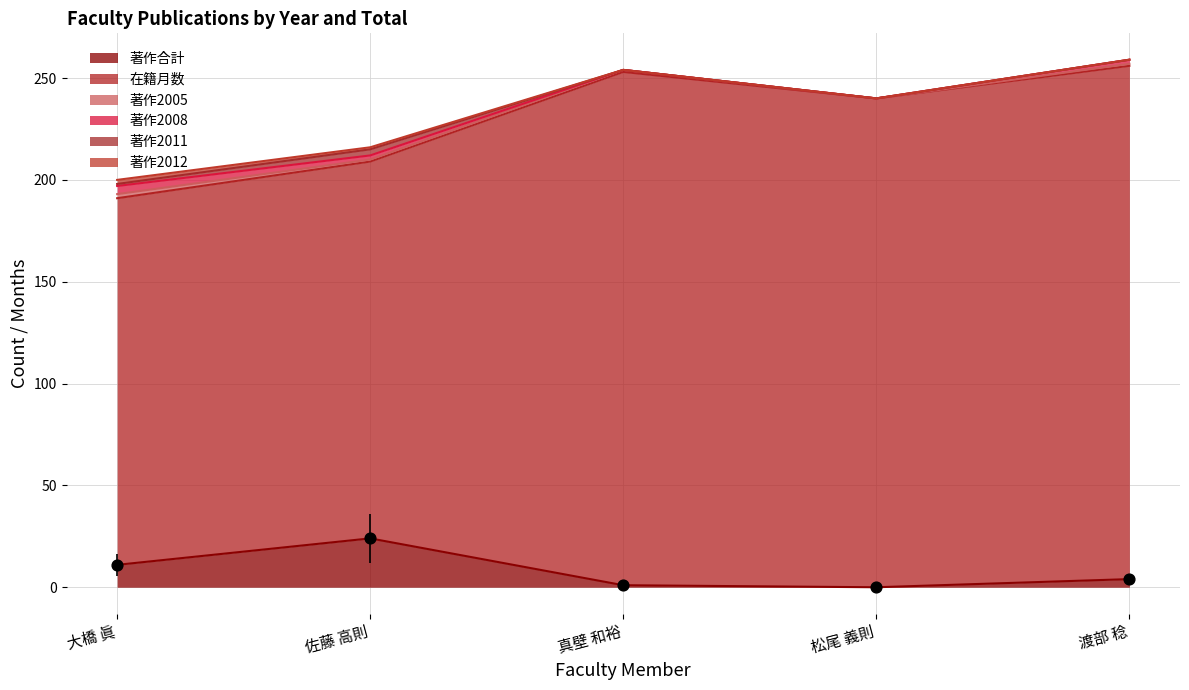

Is the value of 在籍月数 at 松尾 義則 greater than the value of 著作合計 at 渡部 稔?

Yes